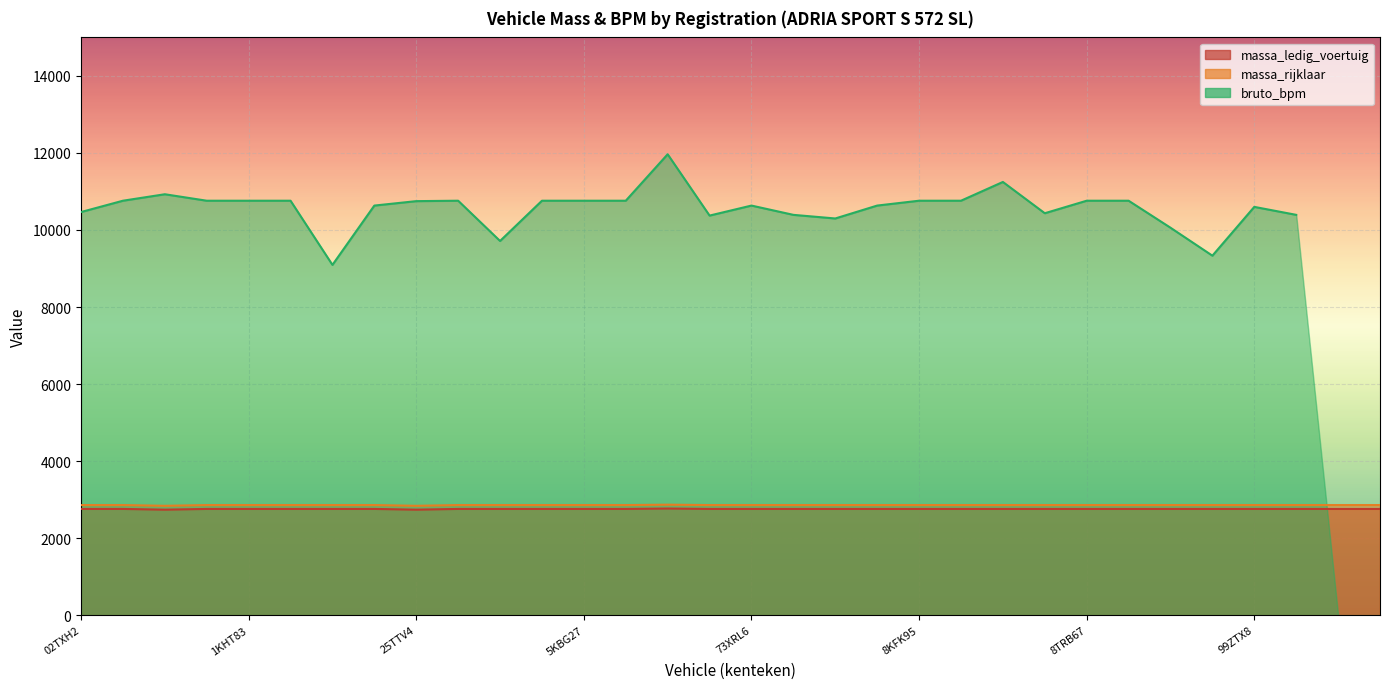

What is the difference between the second highest and second lowest values in the massa_rijklaar series?

19